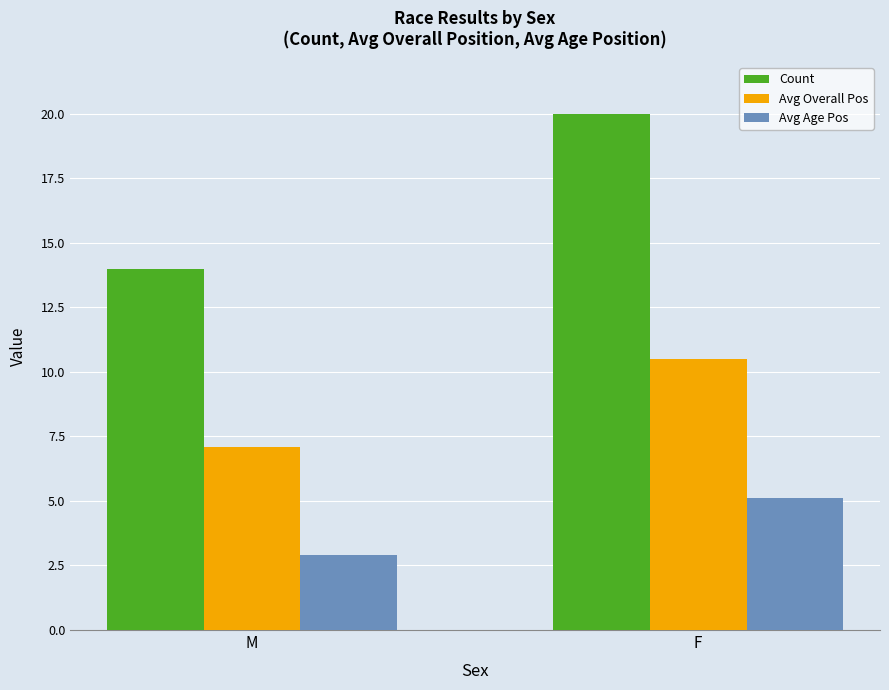

What is the sum of the Count values at M and F?

34.0